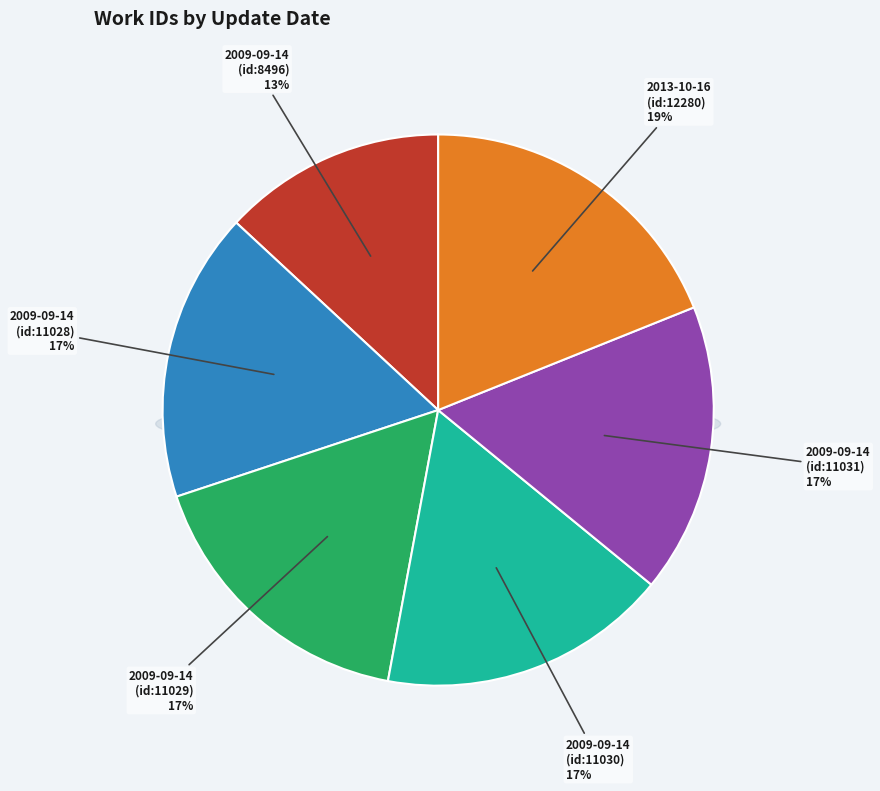

What percentage is NOT represented by 2009-09-14 (id:11029)?

83.0%